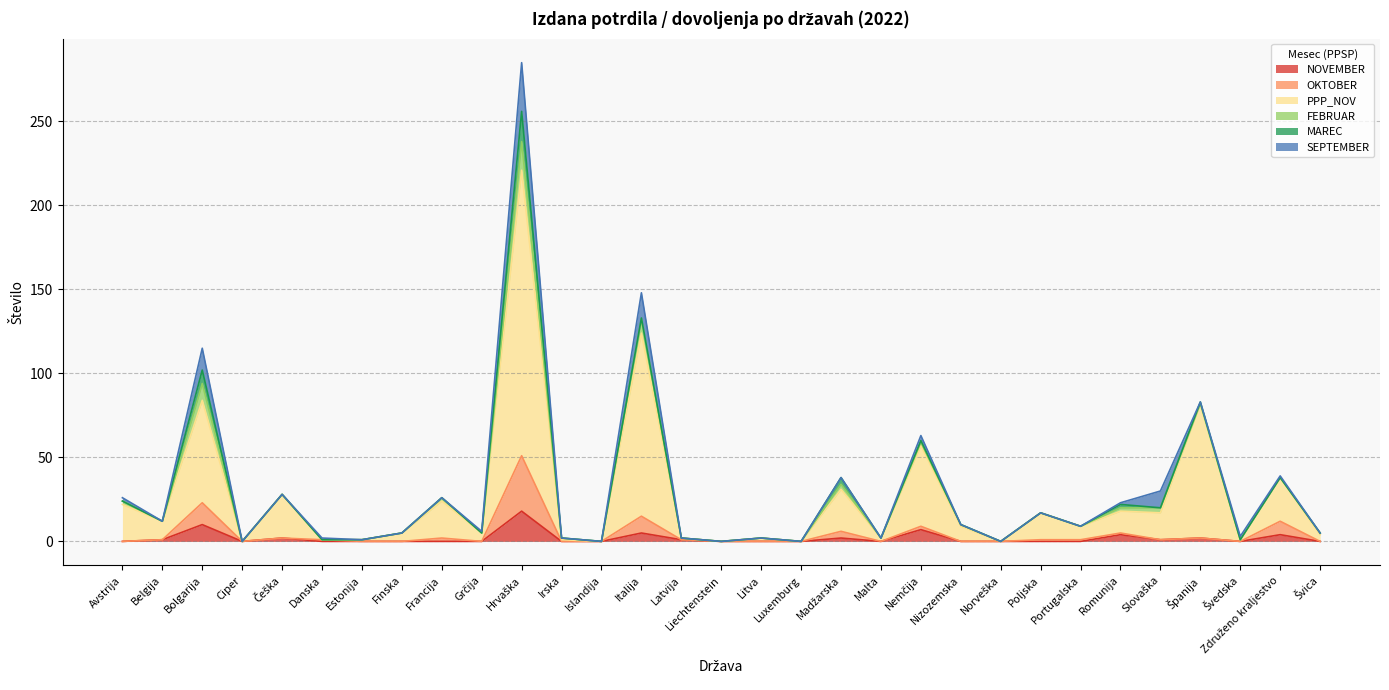

The NOVEMBER series shows 11 at Avstrija. True or false?

False